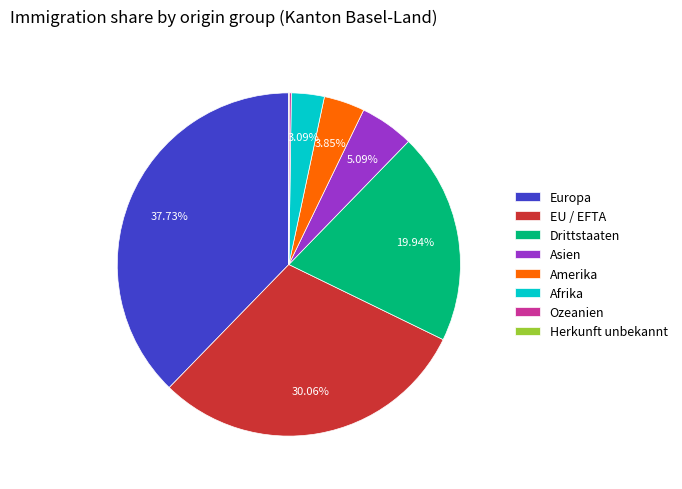

True or false: EU / EFTA accounts for 30% of the total.

True